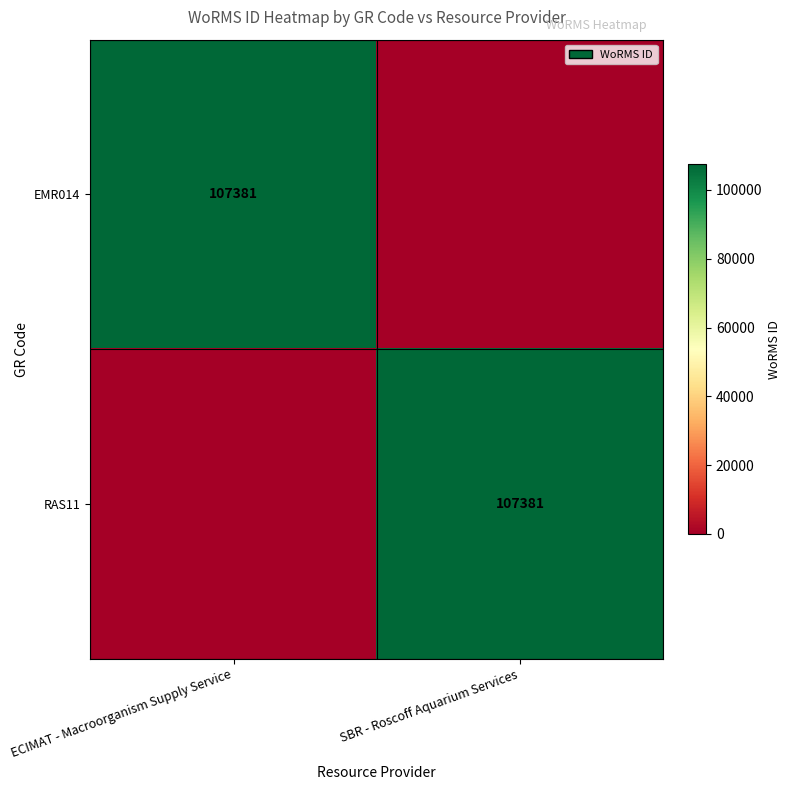

Is it true that EMR014 equals 157958 at ECIMAT - Macroorganism Supply Service?

False